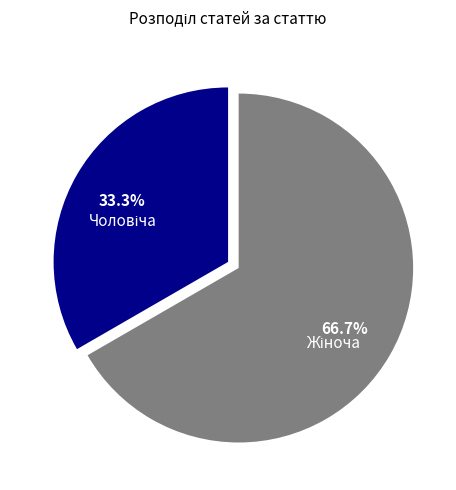

Does any single category account for the majority?

Yes